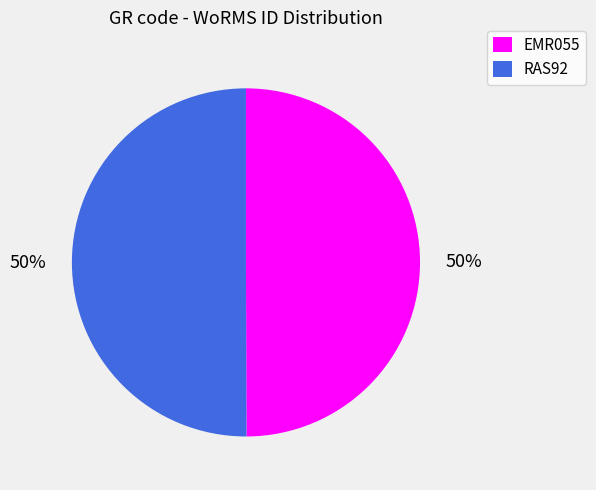

What percentage is the EMR055 slice, to the nearest percent?

50%